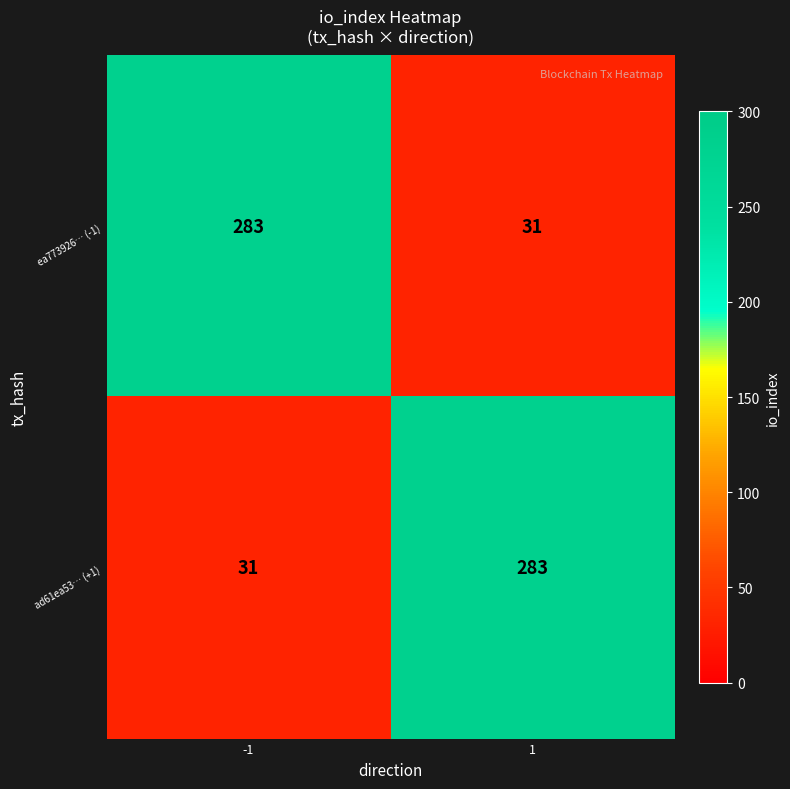

At how many categories does at least one series exceed 139?

2